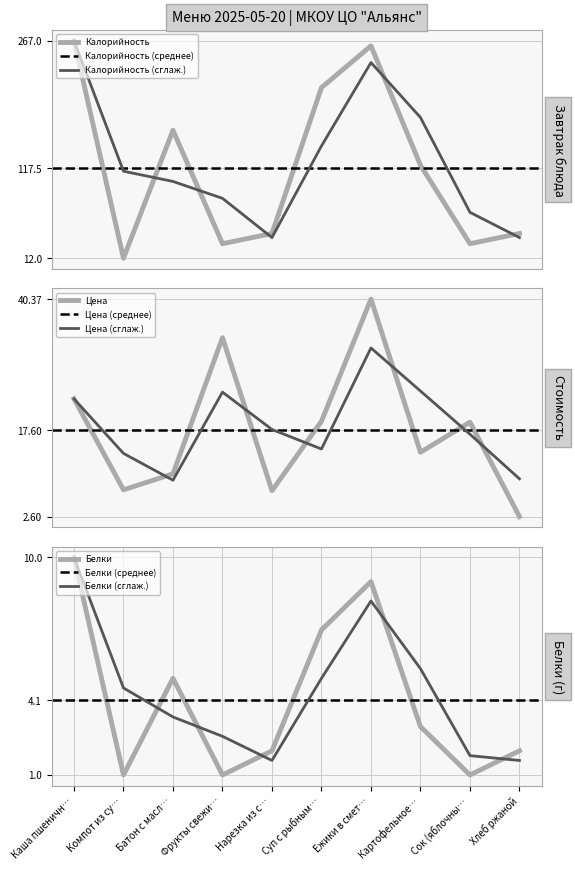

What is the lowest value of the Калорийность series?

12.0